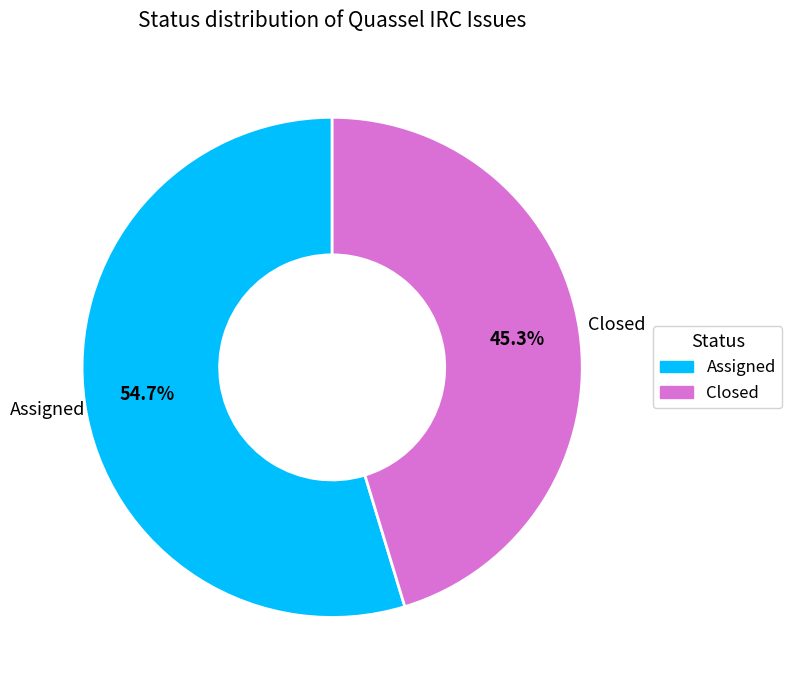

Rank the categories by value from lowest to highest.

Closed, Assigned